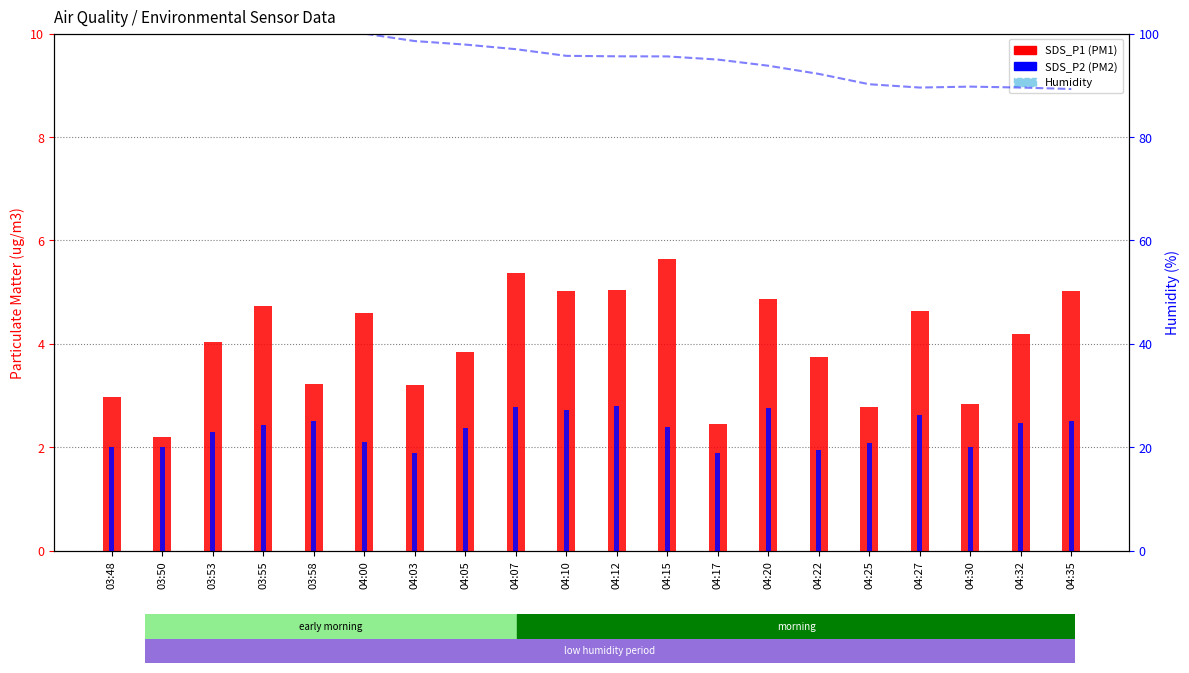

What is the value of the BME280_humidity bar at the 19th from the left?

89.6